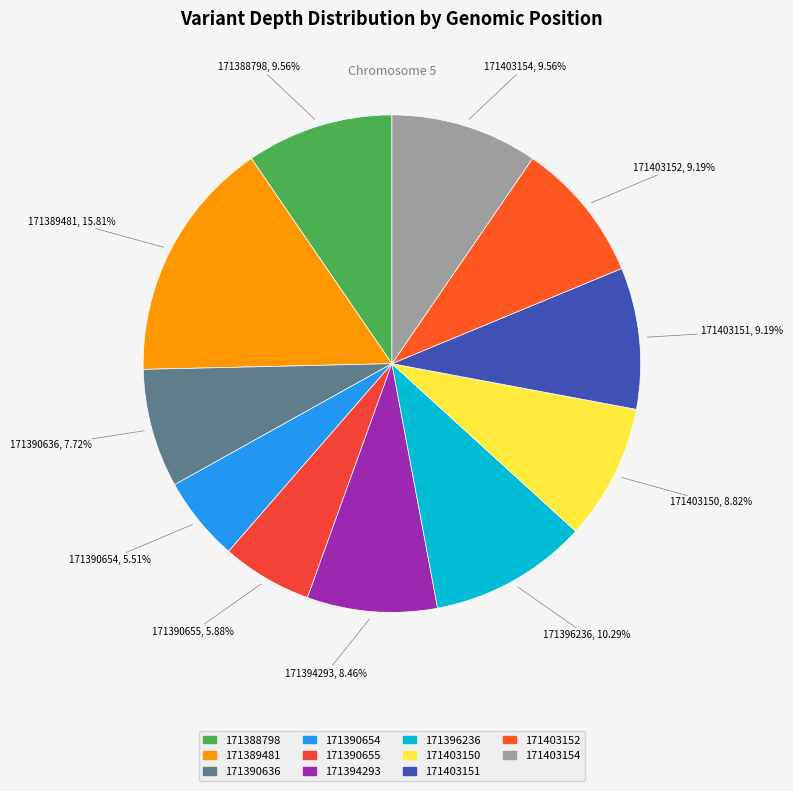

Is the sum of 171389481 and 171394293 greater than half?

No